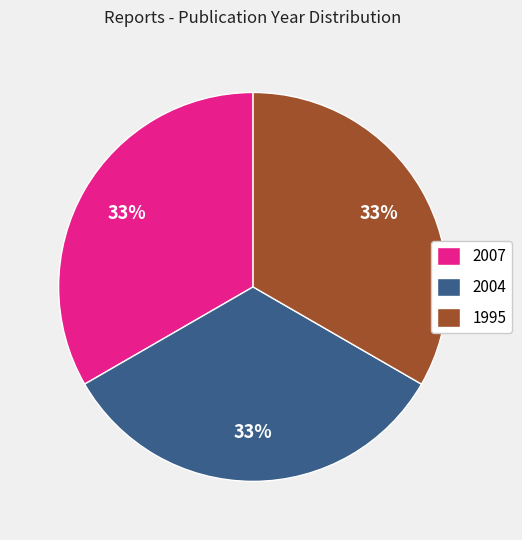

To the nearest percent, what is the average slice percentage?

33%